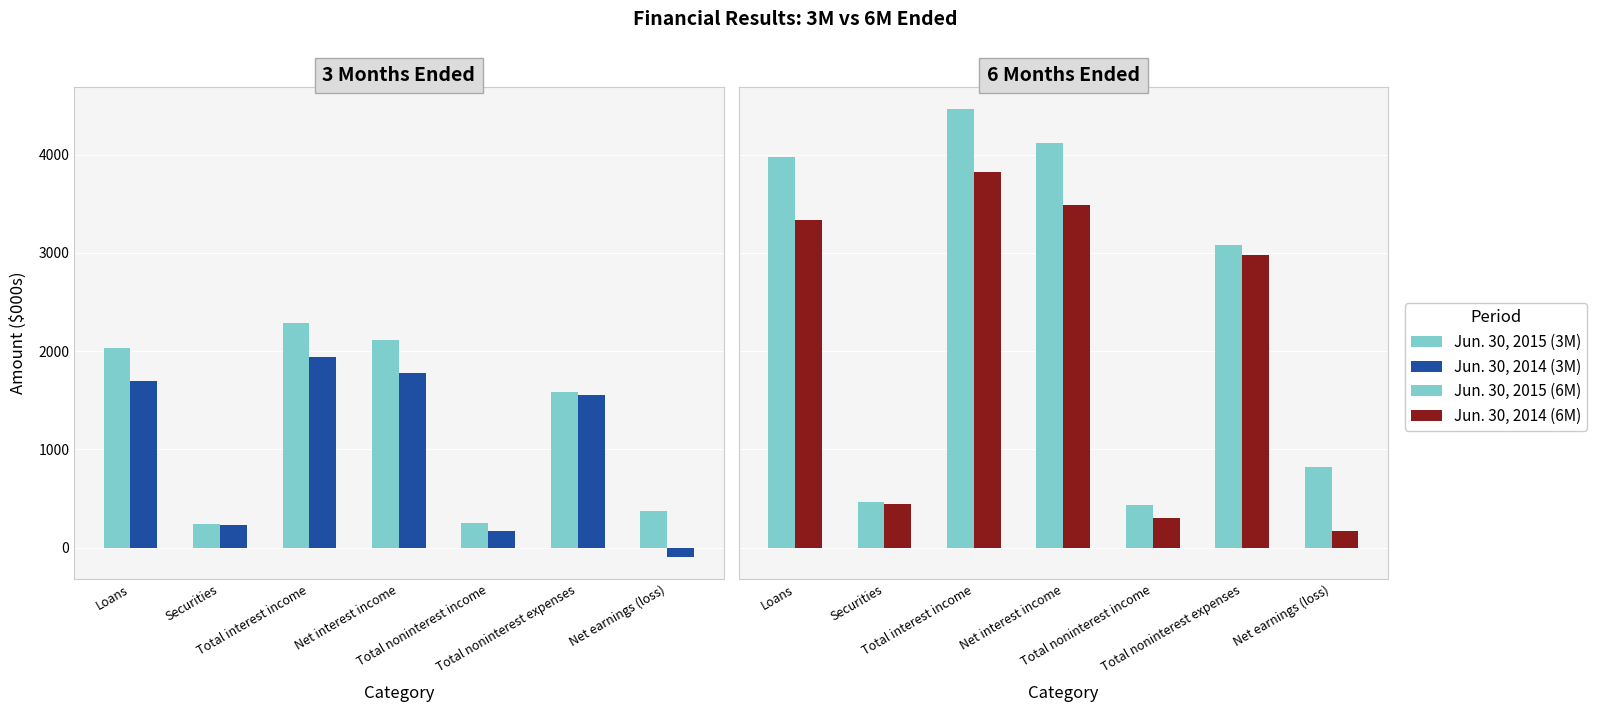

How many values in Jun. 30, 2014 (3M) are above zero?

6